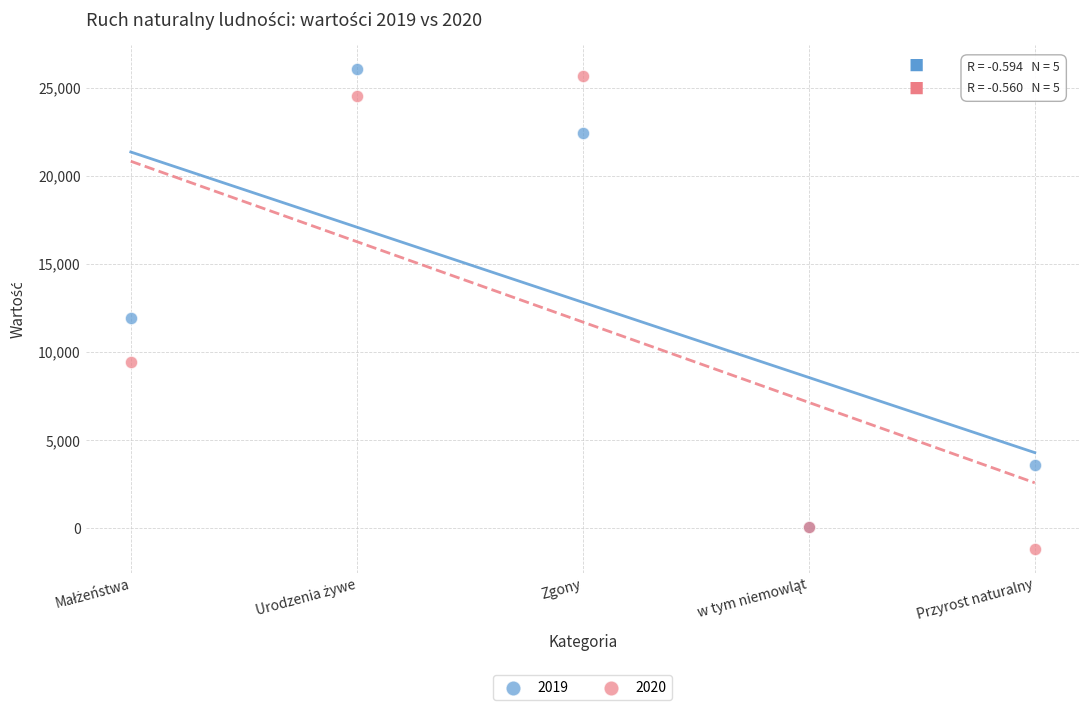

Across all series, what Y value is closest to 12436?

11932